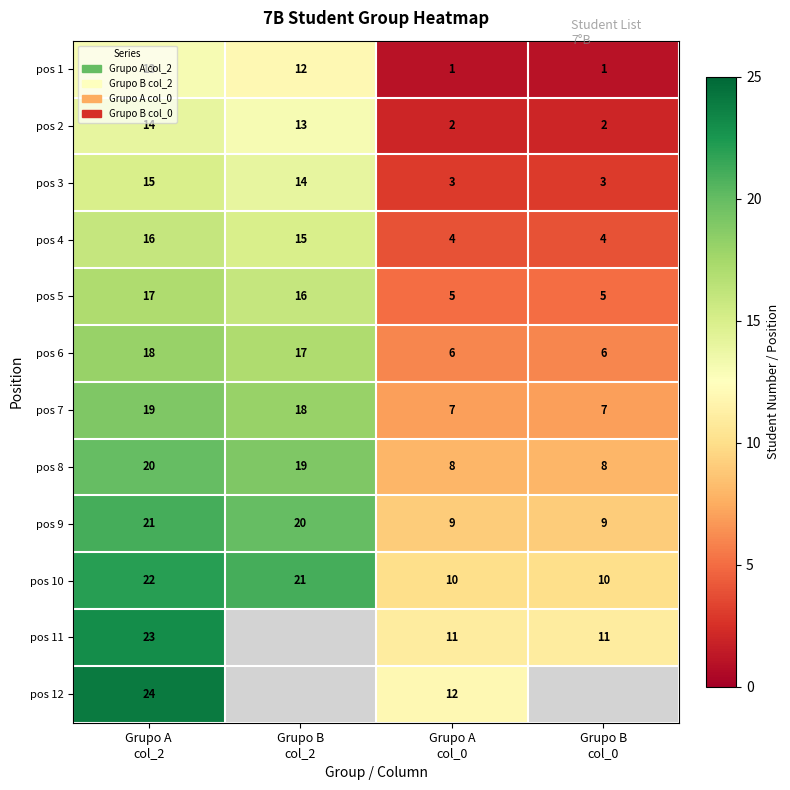

What is the total value across all series at Grupo A
col_0?

78